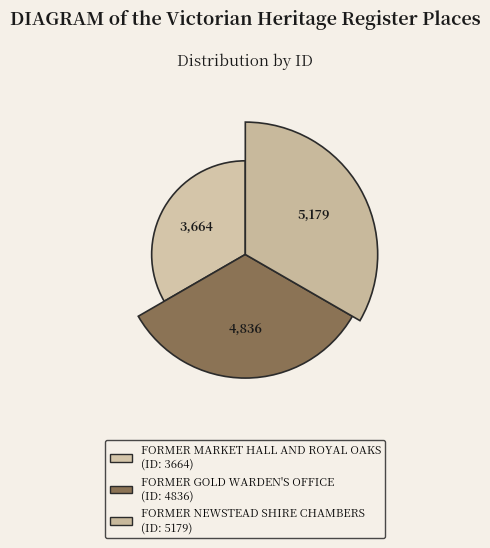

Which slice is the largest?

FORMER NEWSTEAD SHIRE CHAMBERS